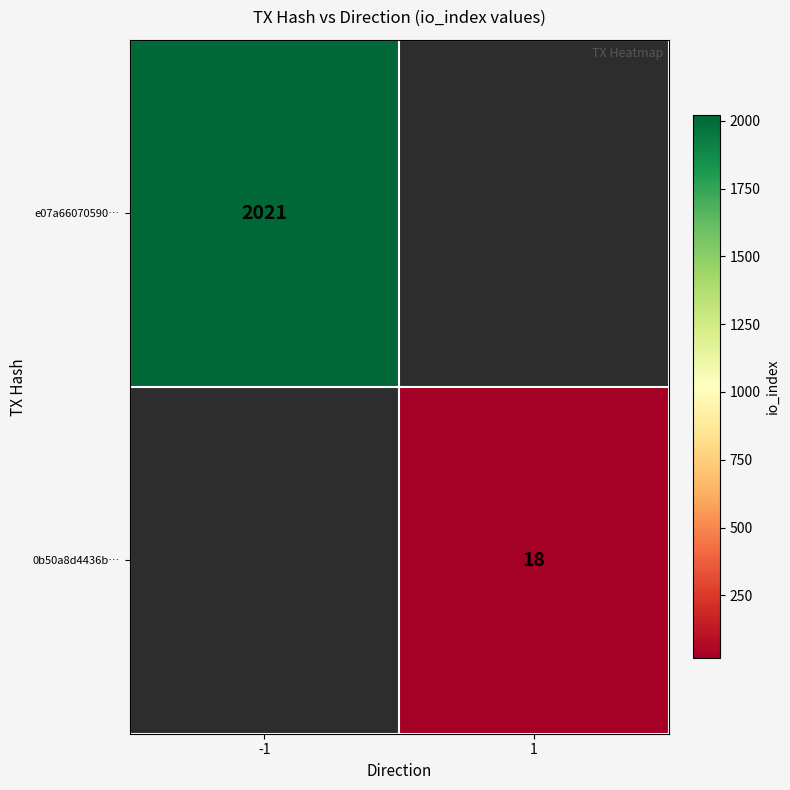

True or false: e07a66070590… has a value of 2021 at -1.

True